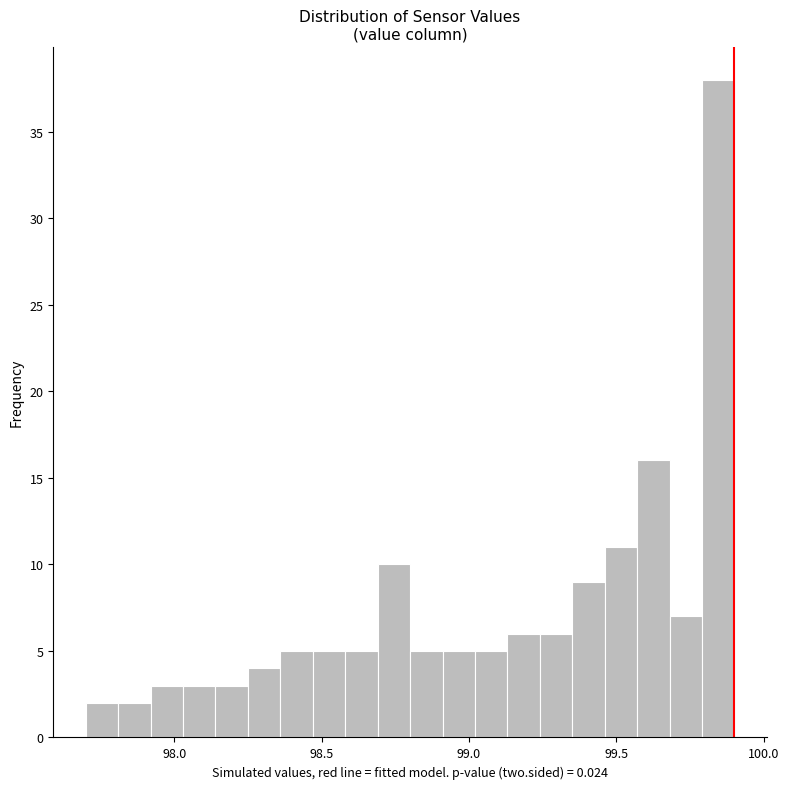

Around what value on the x-axis is the tallest bar? Give the approximate position of its centre, as read against the axis.

99.85